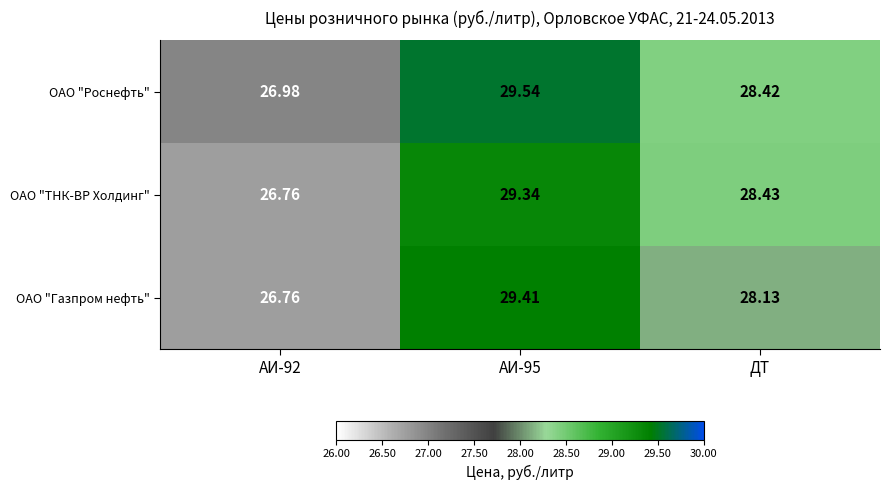

Is the value of ОАО "Роснефть" at ДТ greater than the value of ОАО "ТНК-ВР Холдинг" at АИ-95?

No